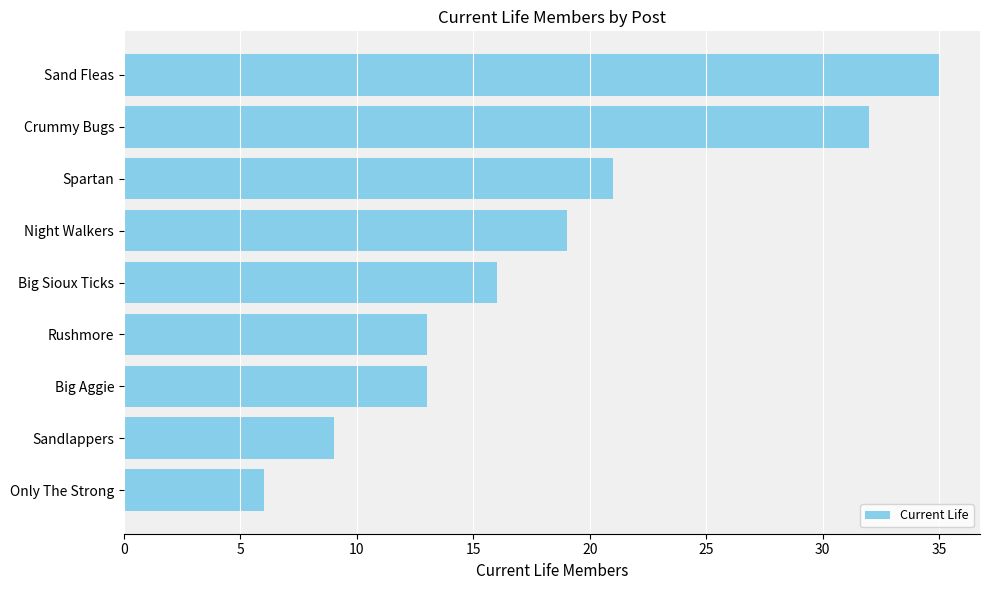

What value does the data have at Big Aggie?

13